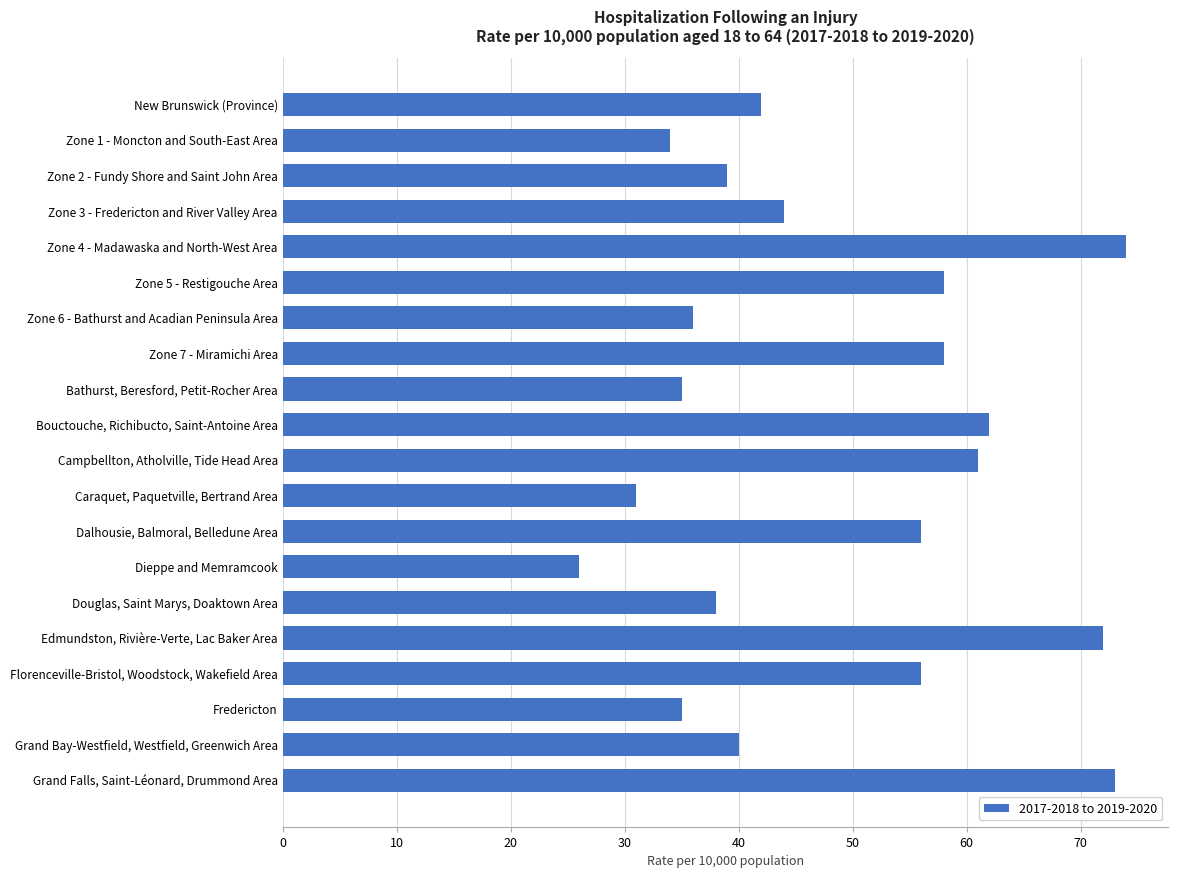

What is the change in value from Douglas, Saint Marys, Doaktown Area to Zone 4 - Madawaska and North-West Area?

+36